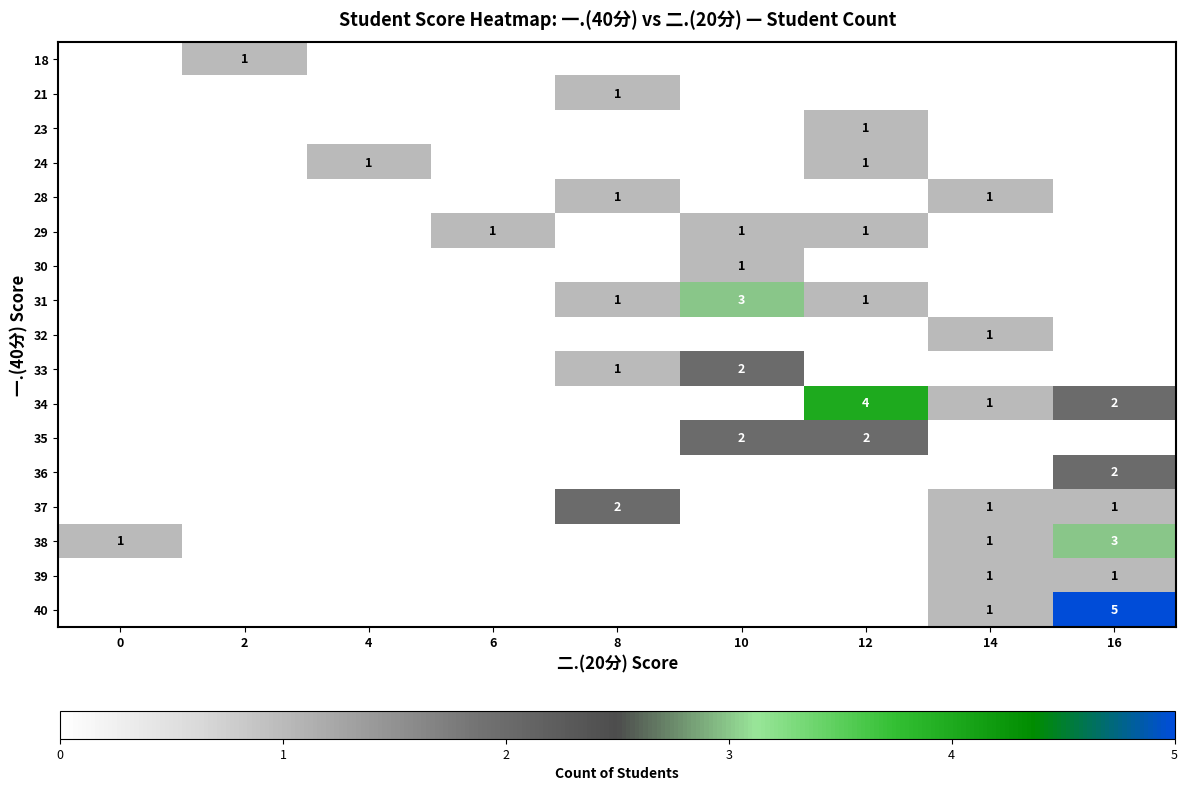

The value of 29 at 12 is 1. True or false?

True